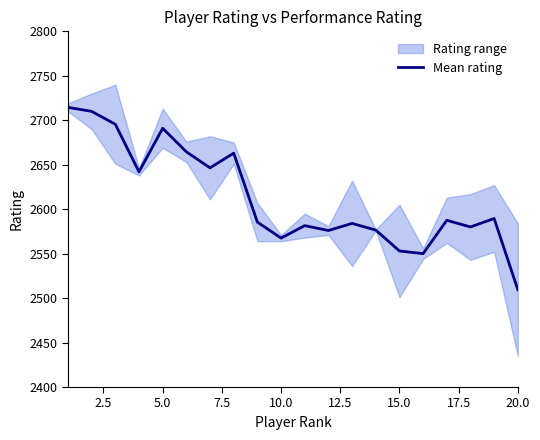

True or false: there are more than 1 points higher than both neighbors.

True